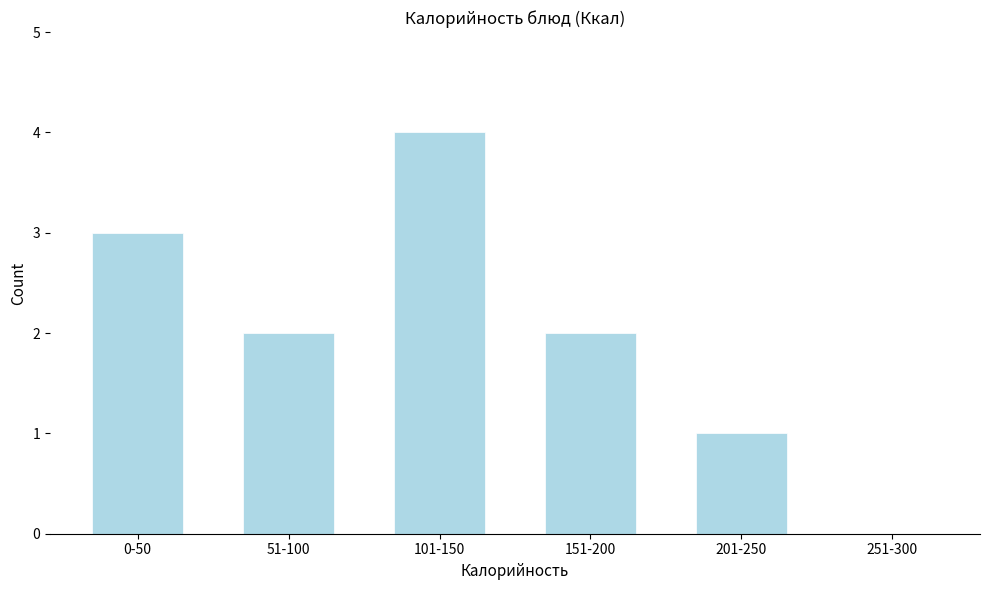

Reading right to left, what are all the values shown in this chart?

251-300=0	201-250=1	151-200=2	101-150=4	51-100=2	0-50=3